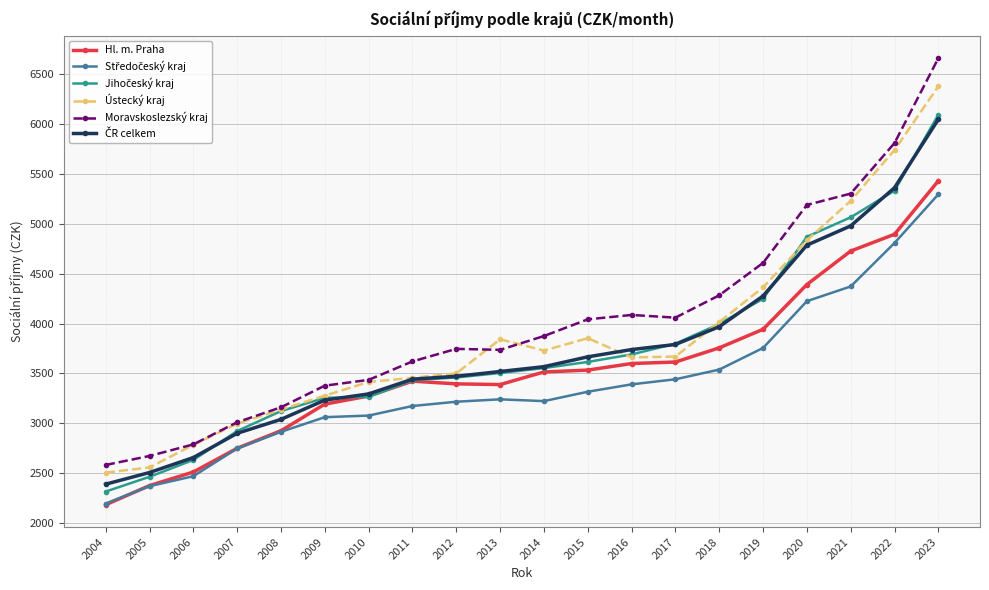

The Hl. m. Praha series shows 3599.0 at 2016. True or false?

True